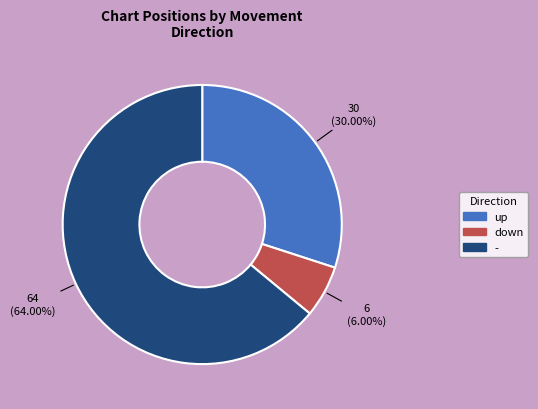

Rank the categories by value from highest to lowest.

-, up, down